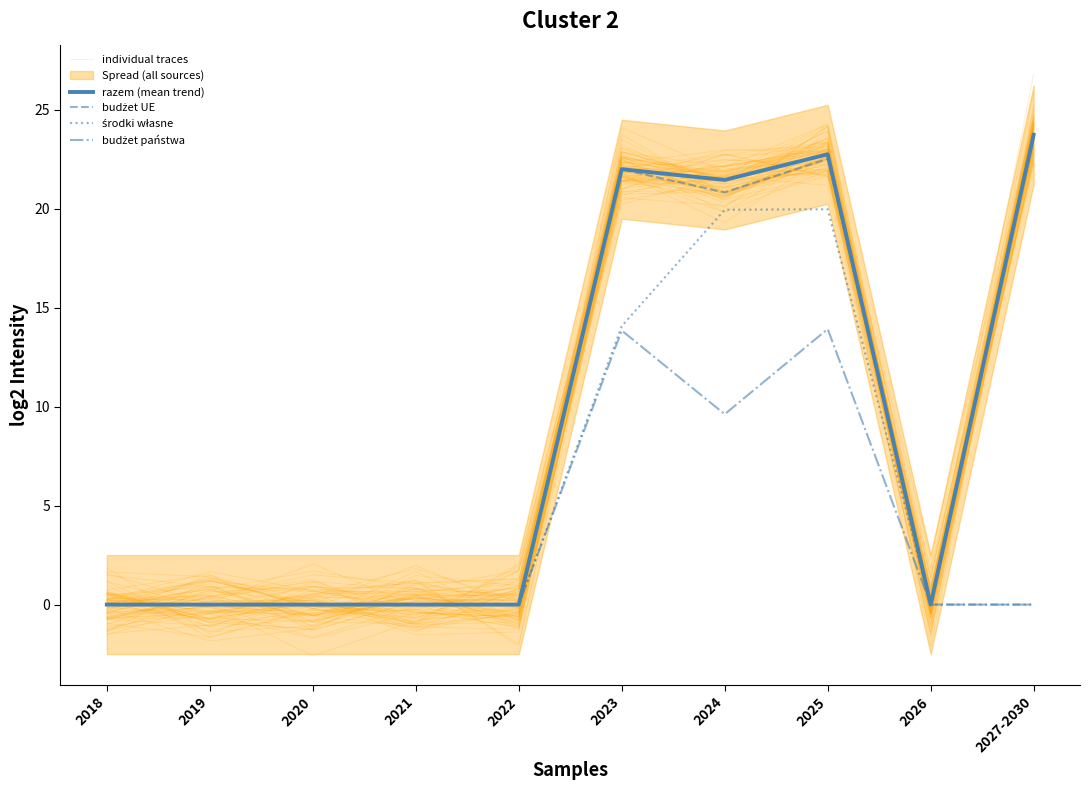

Which series has the largest range (max minus min)?

individual traces